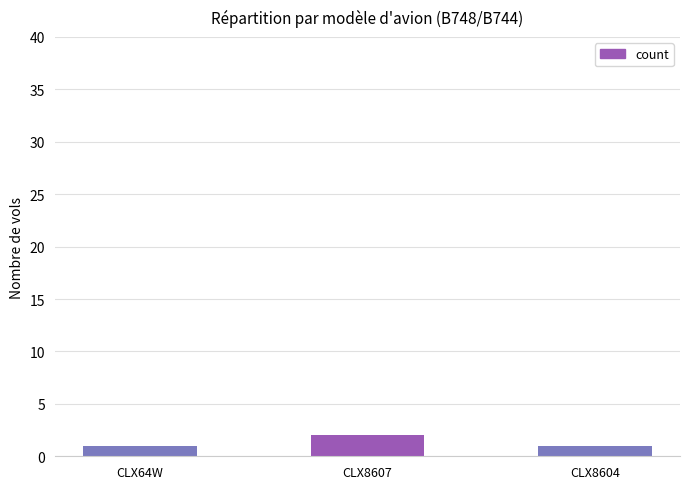

Reading right to left, extract all data points from this chart.

CLX8604=1	CLX8607=2	CLX64W=1